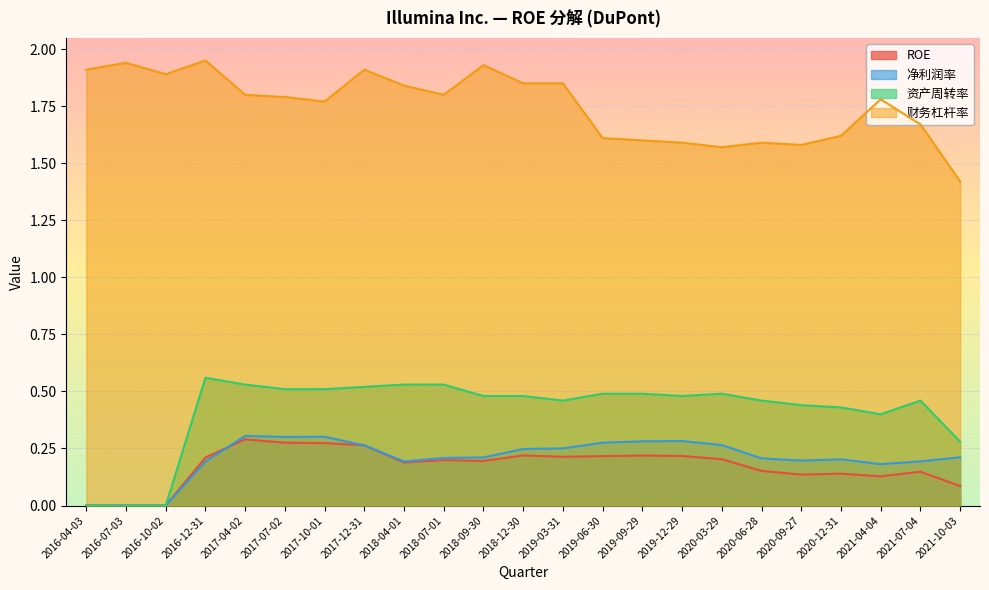

True or false: 资产周转率 and 净利润率 cross at least once.

False